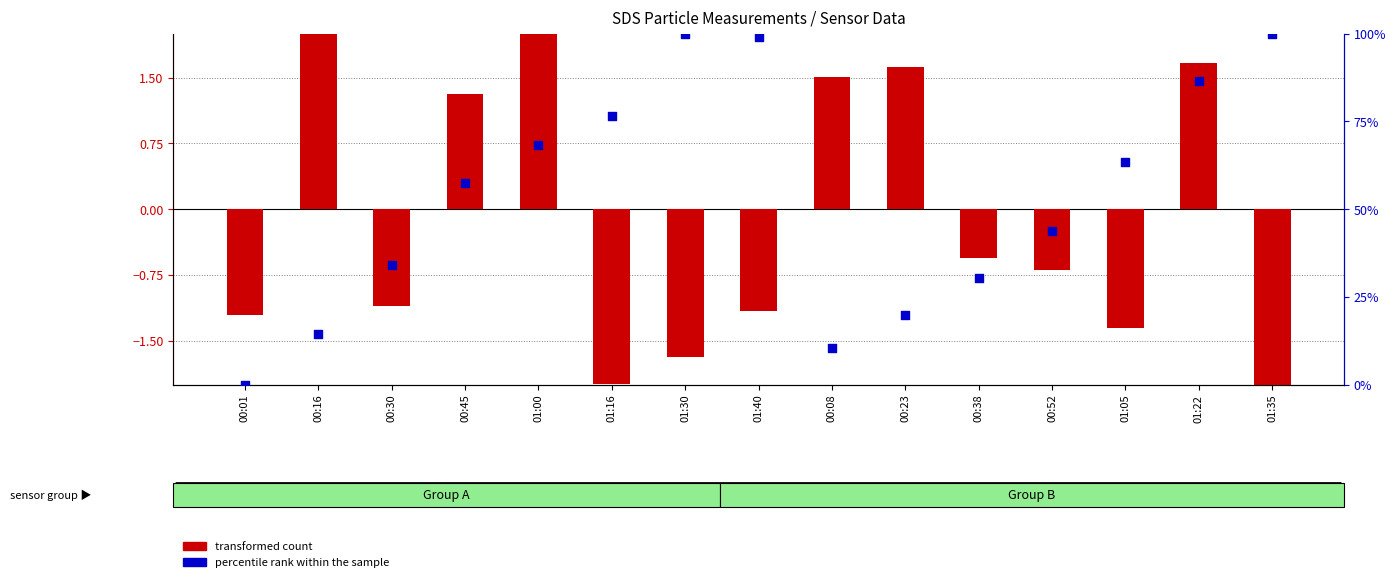

Which series has the largest Y range (max minus min)?

percentile rank within the sample